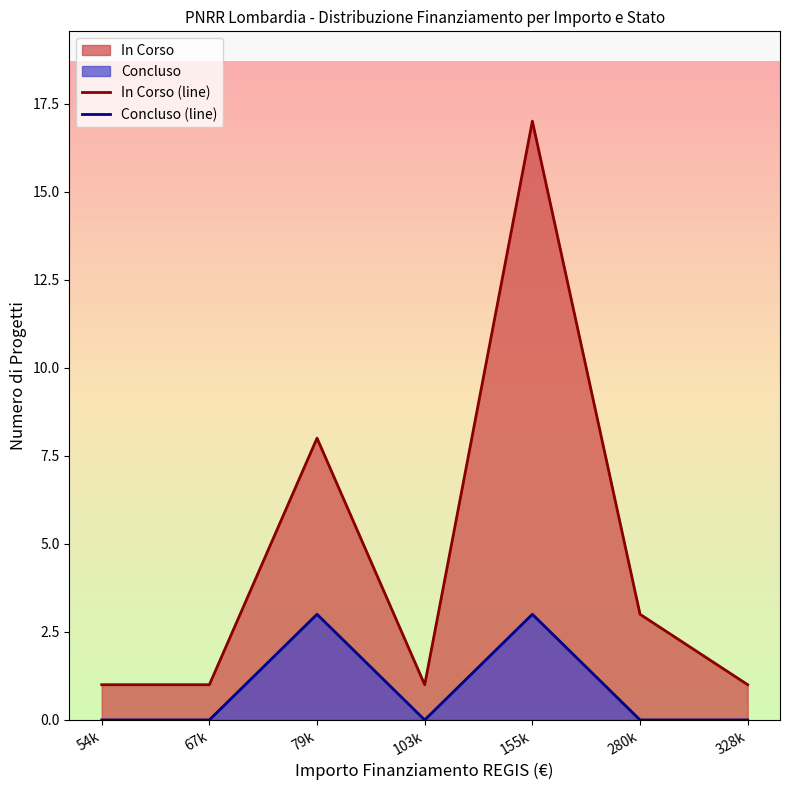

Which series has the largest total across all categories?

In Corso (line)